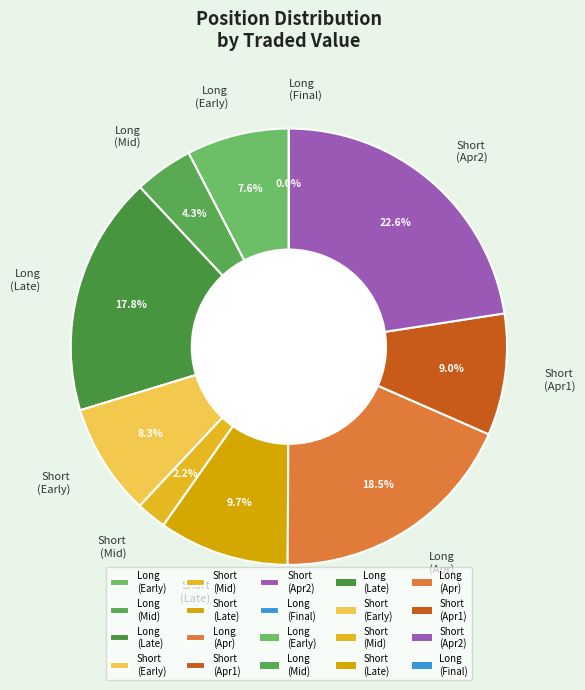

Which slice is the largest?

Short (Apr2)